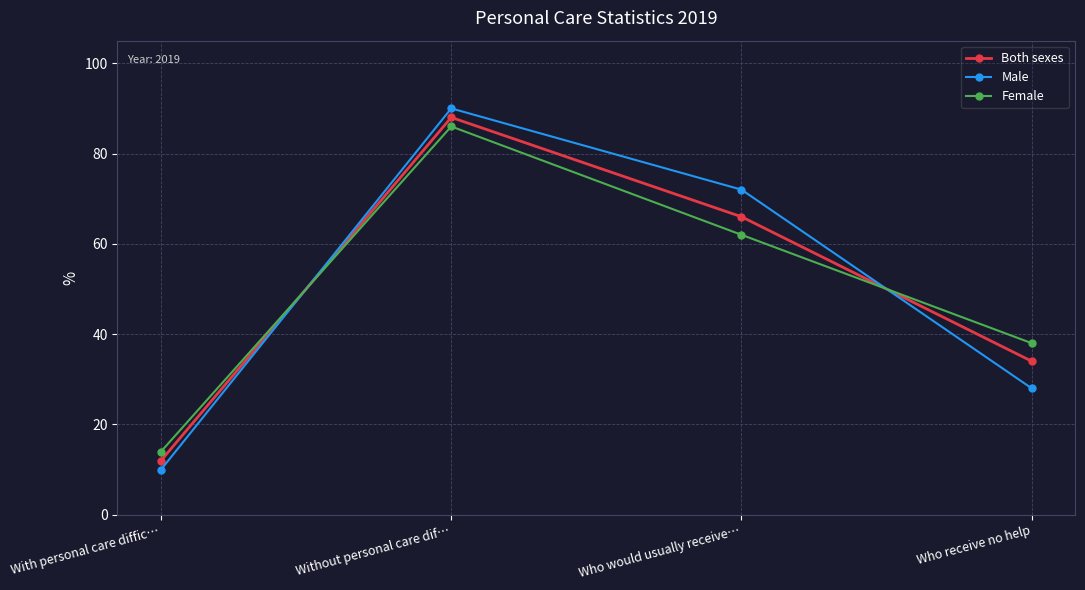

Is this an area chart (filled region under the line)?

No